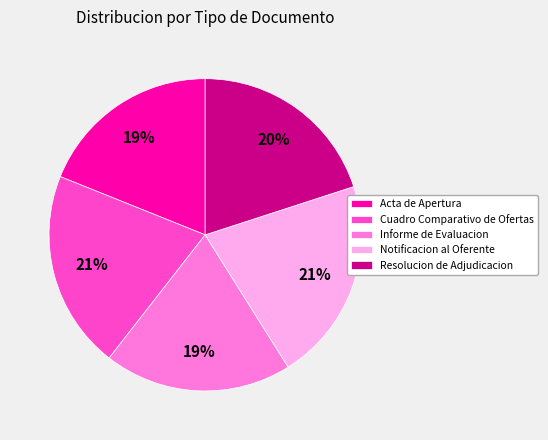

What percentage is the Notificacion al Oferente slice, to the nearest percent?

21%